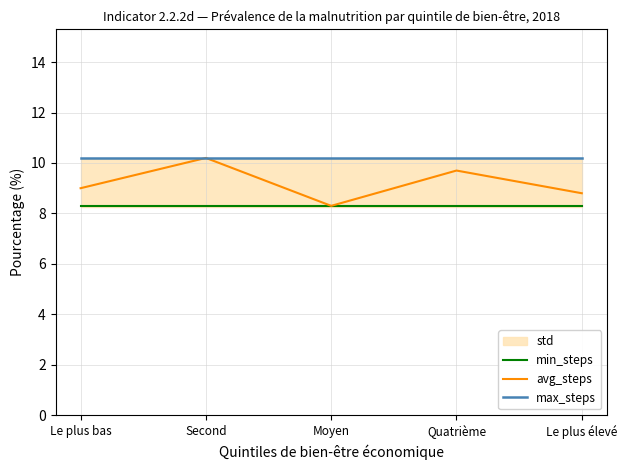

Is the value of max_steps at Le plus bas greater than the value of min_steps at Le plus élevé?

Yes